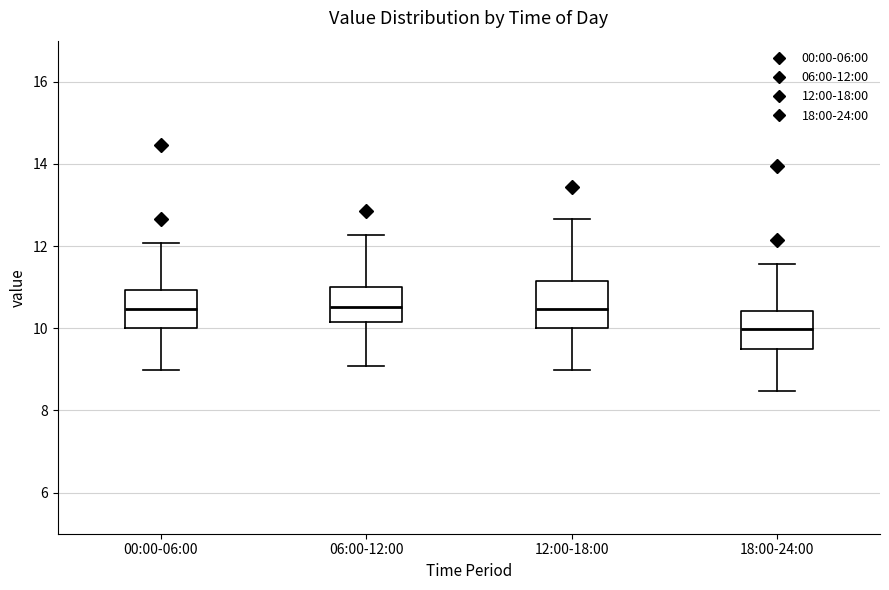

Reading left to right, transcribe this box plot: for each box, give where its median line is, the range the box spans, and where its two whiskers end, as read against the y-axis. The values are not printed on the chart, so give them approximately, as read against the axis.

00:00-06:00: median 10.4, box 10.0 to 11.0, whiskers 9.0 to 12.0
06:00-12:00: median 10.6, box 10.2 to 11.0, whiskers 9.0 to 12.2
12:00-18:00: median 10.4, box 10.0 to 11.2, whiskers 9.0 to 12.6
18:00-24:00: median 10.0, box 9.4 to 10.4, whiskers 8.4 to 11.6